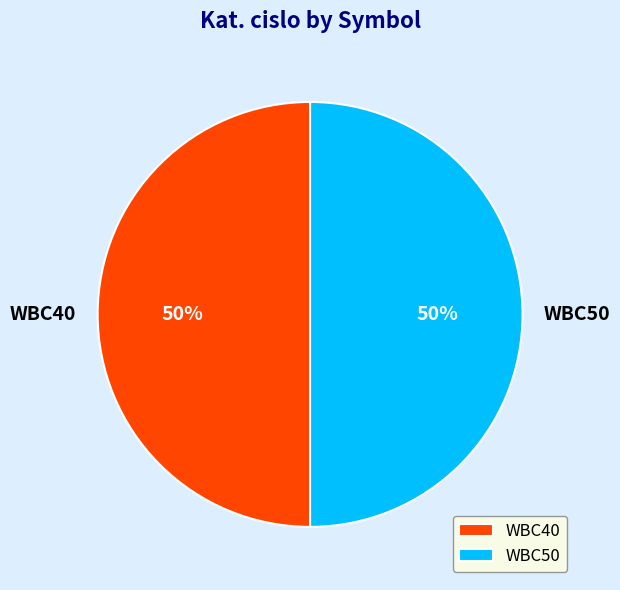

How many segments does this pie chart have?

2